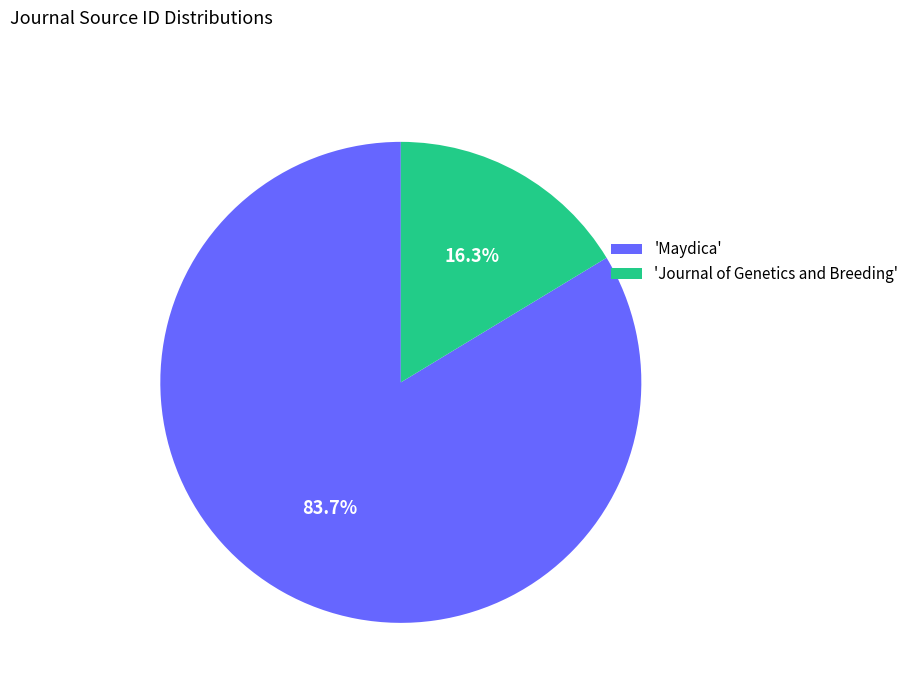

How many segments does this pie chart have?

2